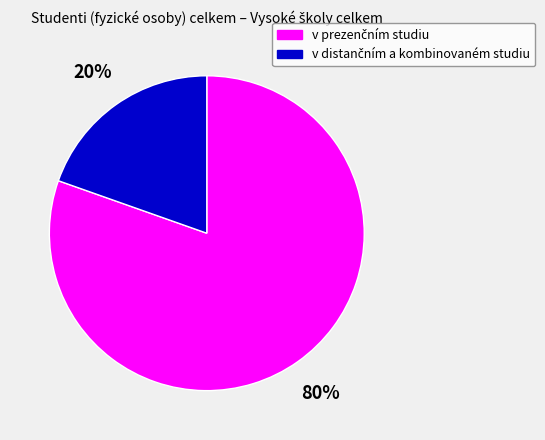

To the nearest percent, what is the average slice percentage?

50%